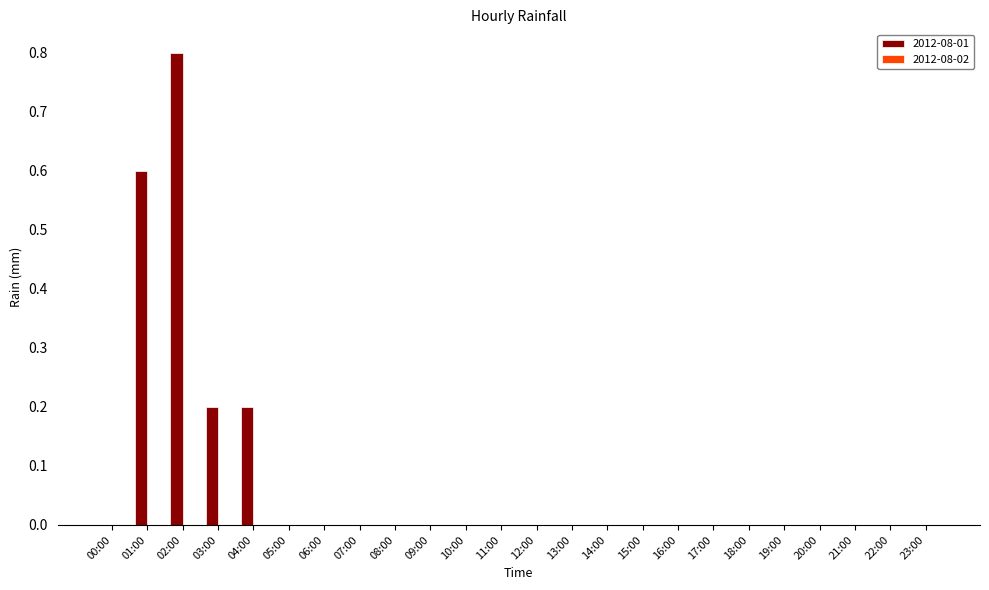

How many series are shown in this chart?

1